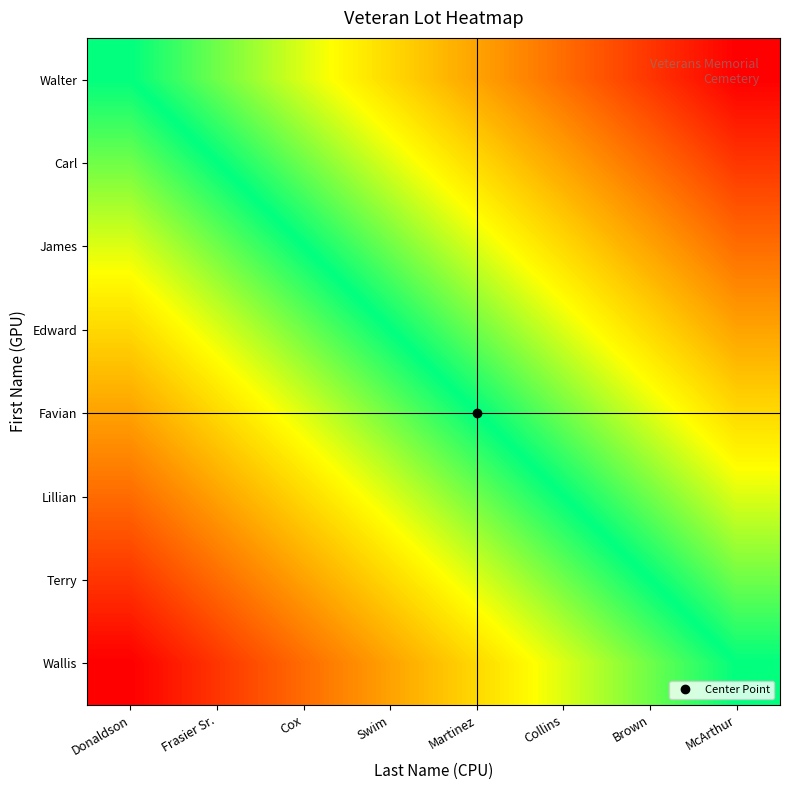

What is the smallest value displayed?

-1.0